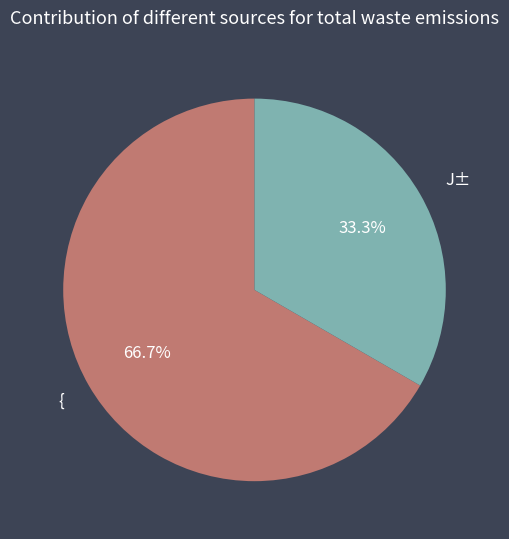

What is the largest slice in the pie chart?

{